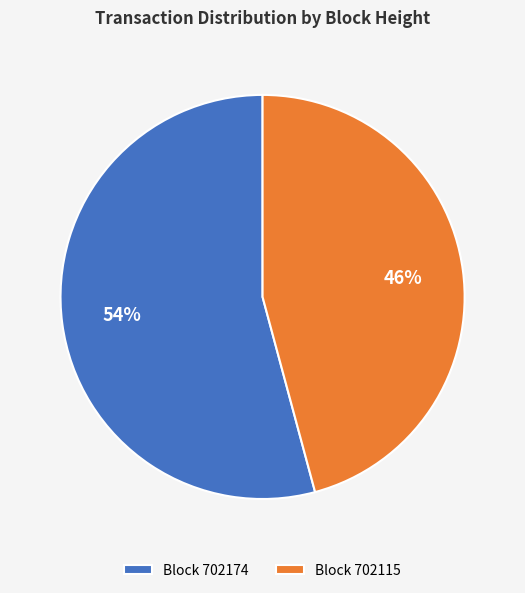

Combined, do Block 702174 and Block 702115 account for over 50%?

Yes